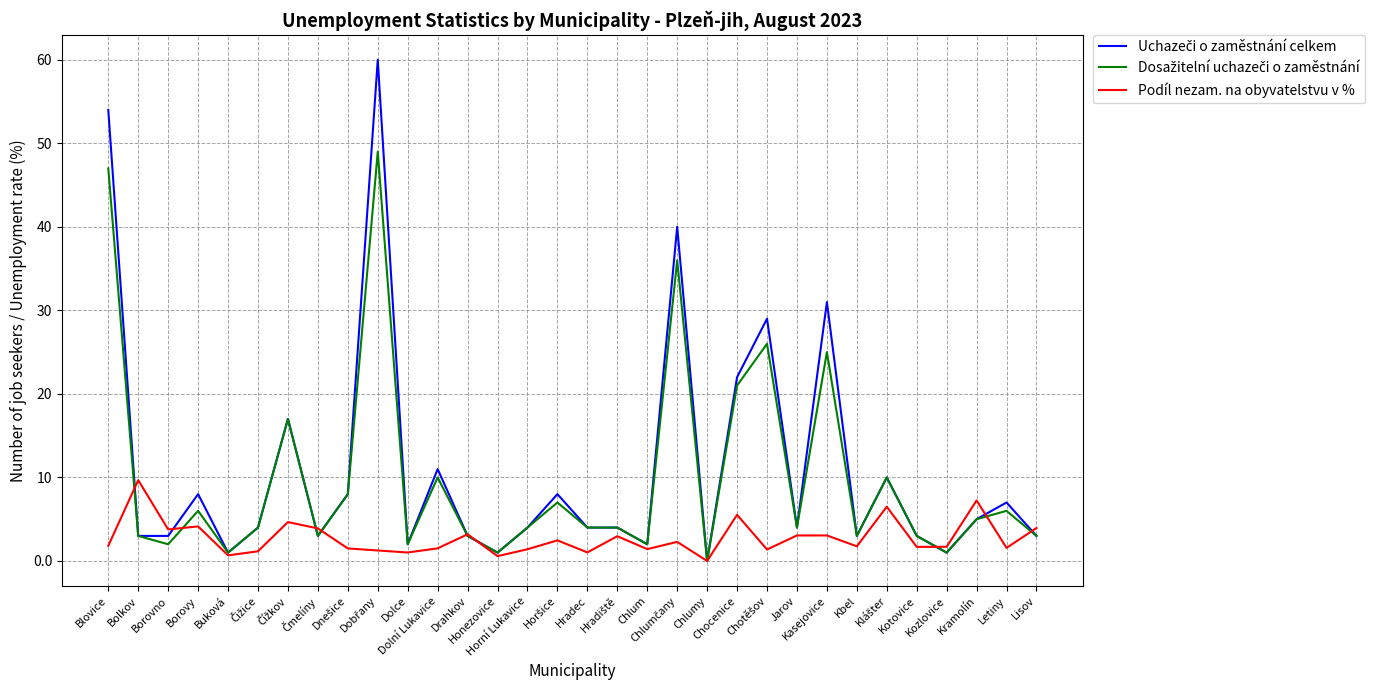

What is the total value across all series at Kasejovice?

59.1